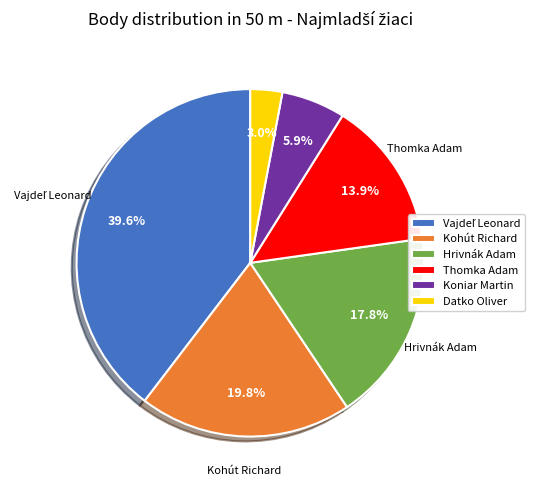

Approximately how many times larger is the value at Kohút Richard compared to Hrivnák Adam?

1.1